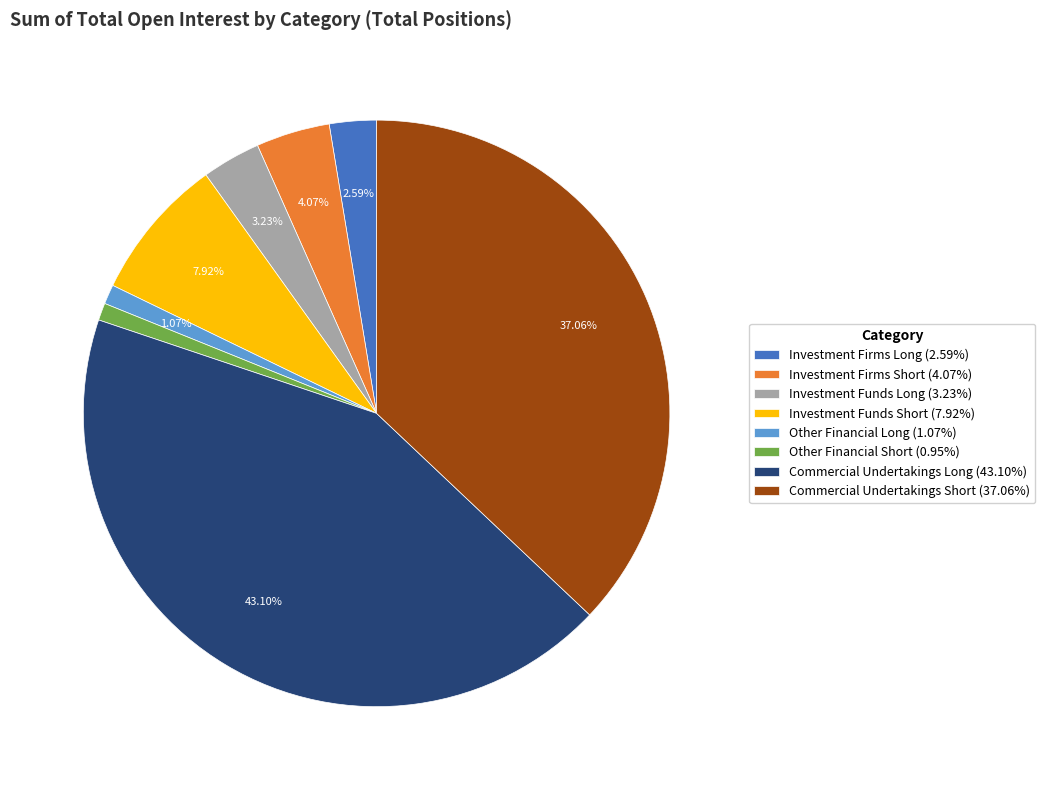

Is it true that Investment Funds Short is 15% of the pie?

False